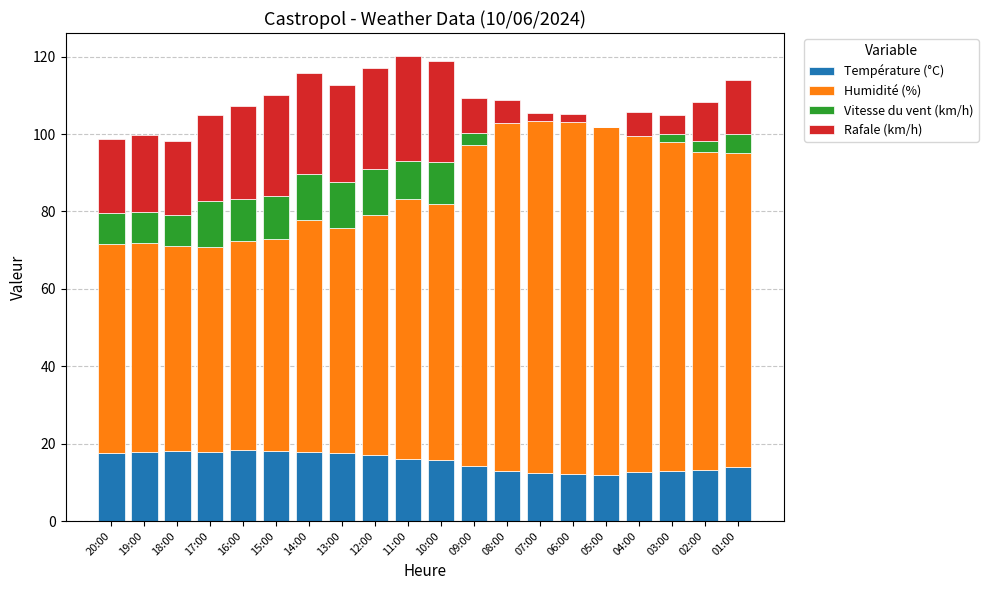

What is the total value across all series at 14:00?

115.8